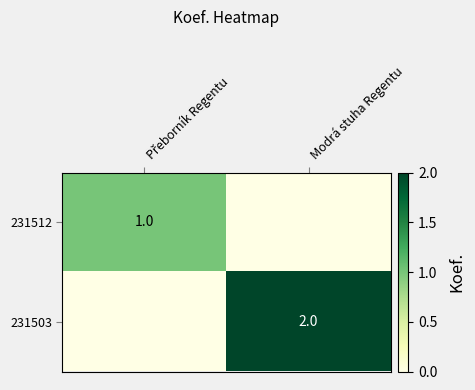

Is it true that 231503 equals 2 at Modrá stuha Regentu?

True